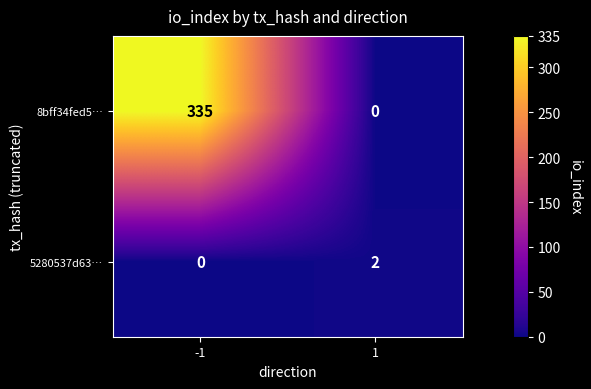

What is the maximum value for 8bff34fed5…?

335